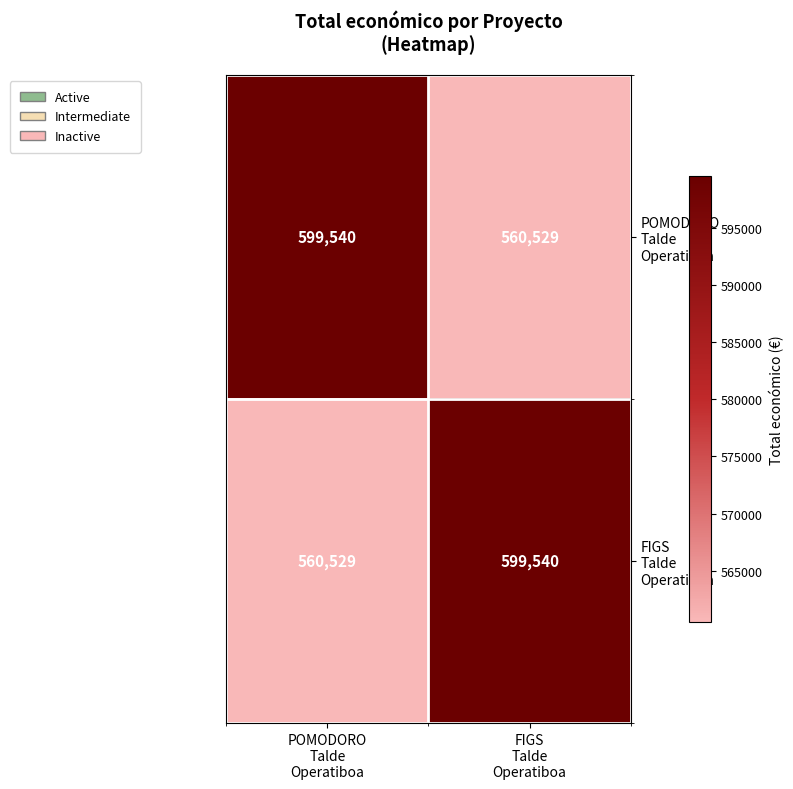

What is the smallest value displayed?

560529